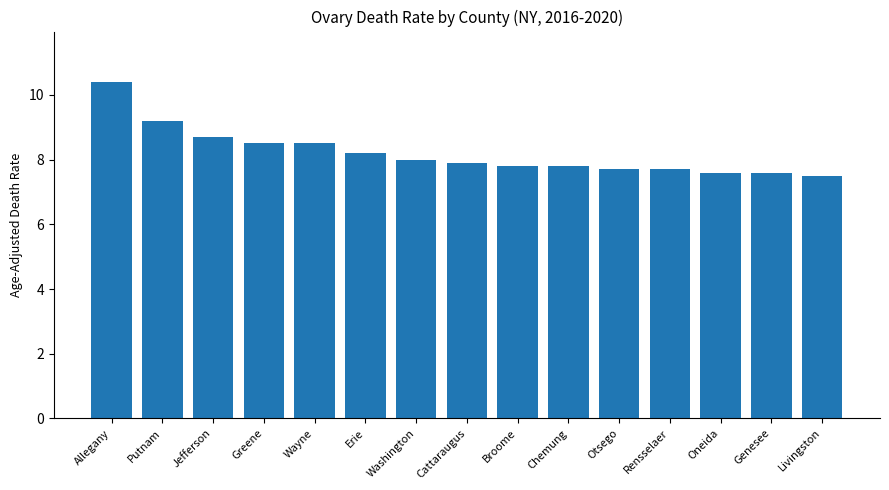

Reading left to right, what are all the values shown in this chart?

Allegany=10.4	Putnam=9.2	Jefferson=8.7	Greene=8.5	Wayne=8.5	Erie=8.2	Washington=8.0	Cattaraugus=7.9	Broome=7.8	Chemung=7.8	Otsego=7.7	Rensselaer=7.7	Oneida=7.6	Genesee=7.6	Livingston=7.5